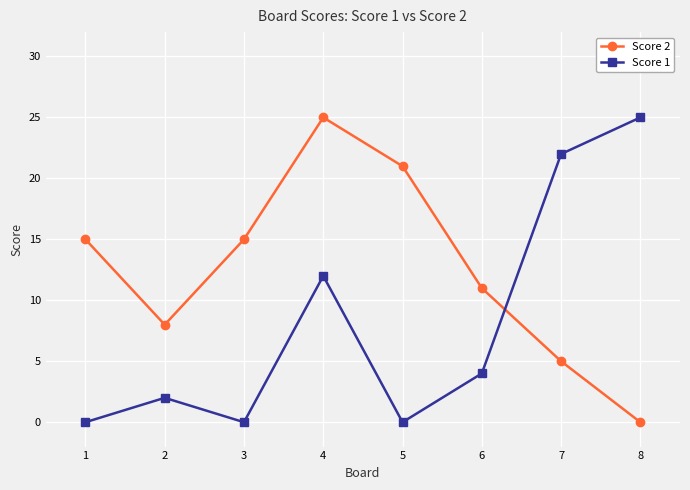

Is it true that Score 1 equals 0 at 3?

True